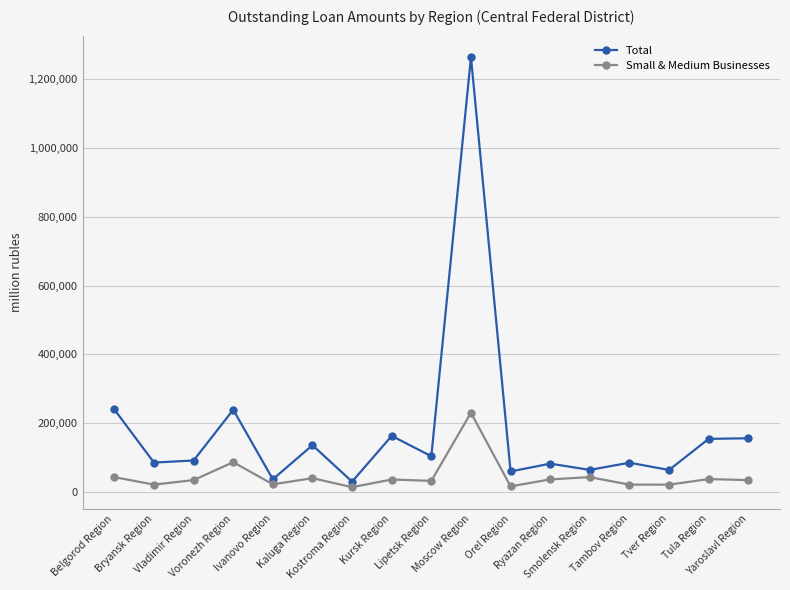

At which category does Small & Medium Businesses reach its first local peak?

Voronezh Region